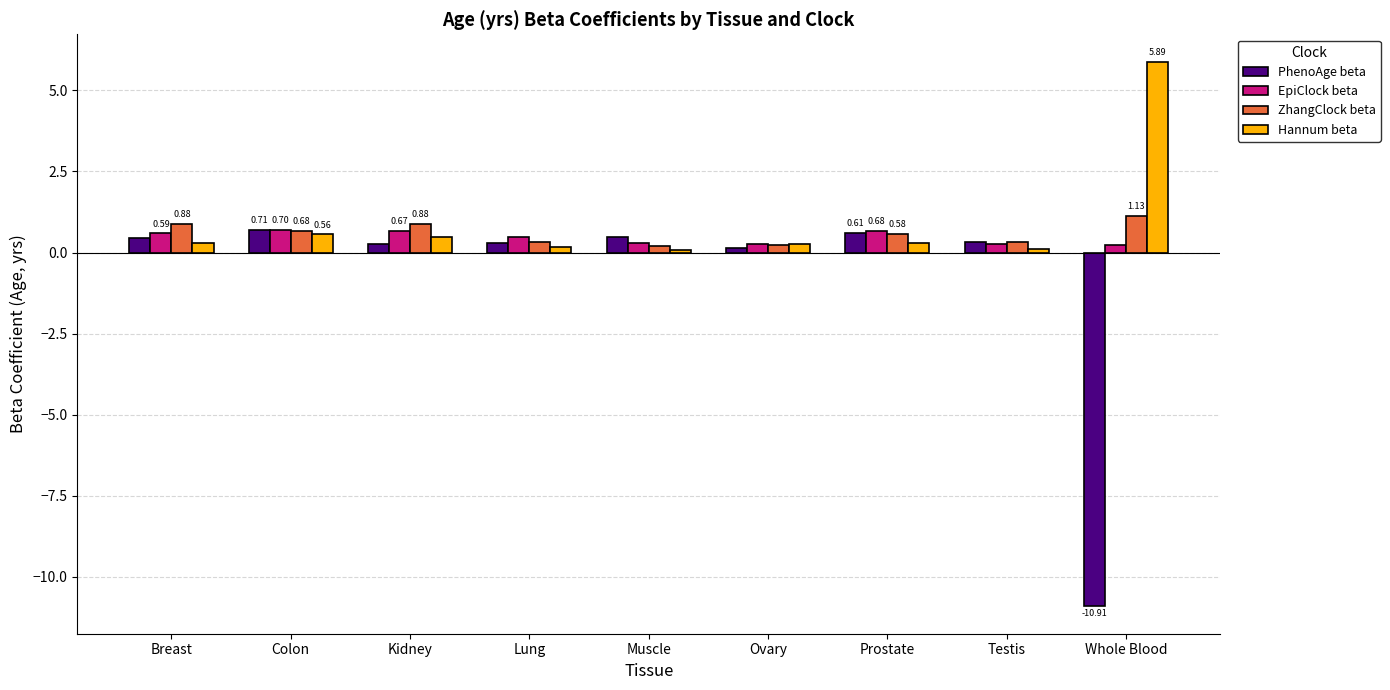

Which series changed the most between Kidney and Whole Blood?

PhenoAge beta